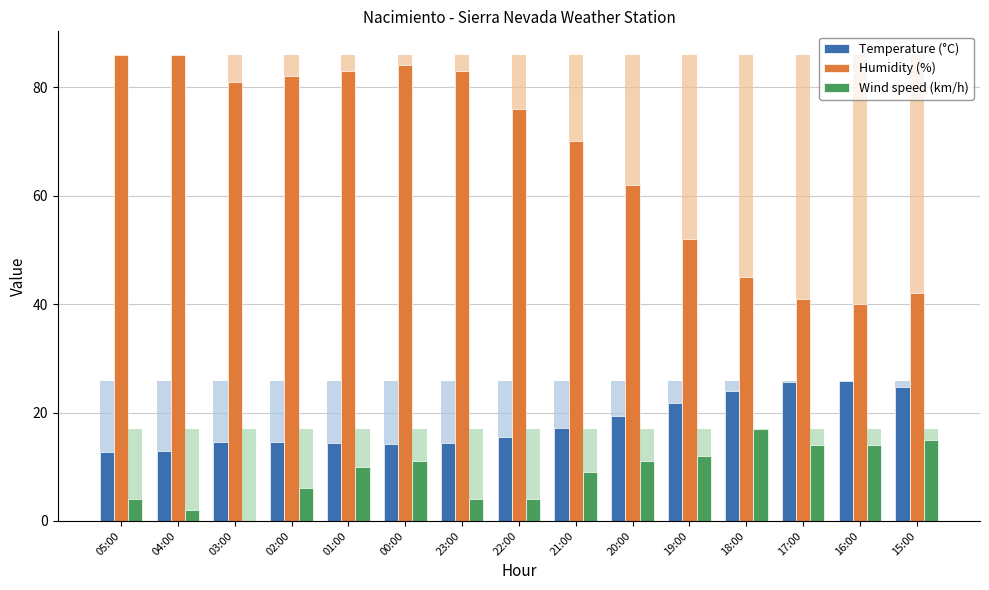

List the series in order of their overall mean, lowest first.

Wind speed (km/h), Temperature (°C), Humidity (%)